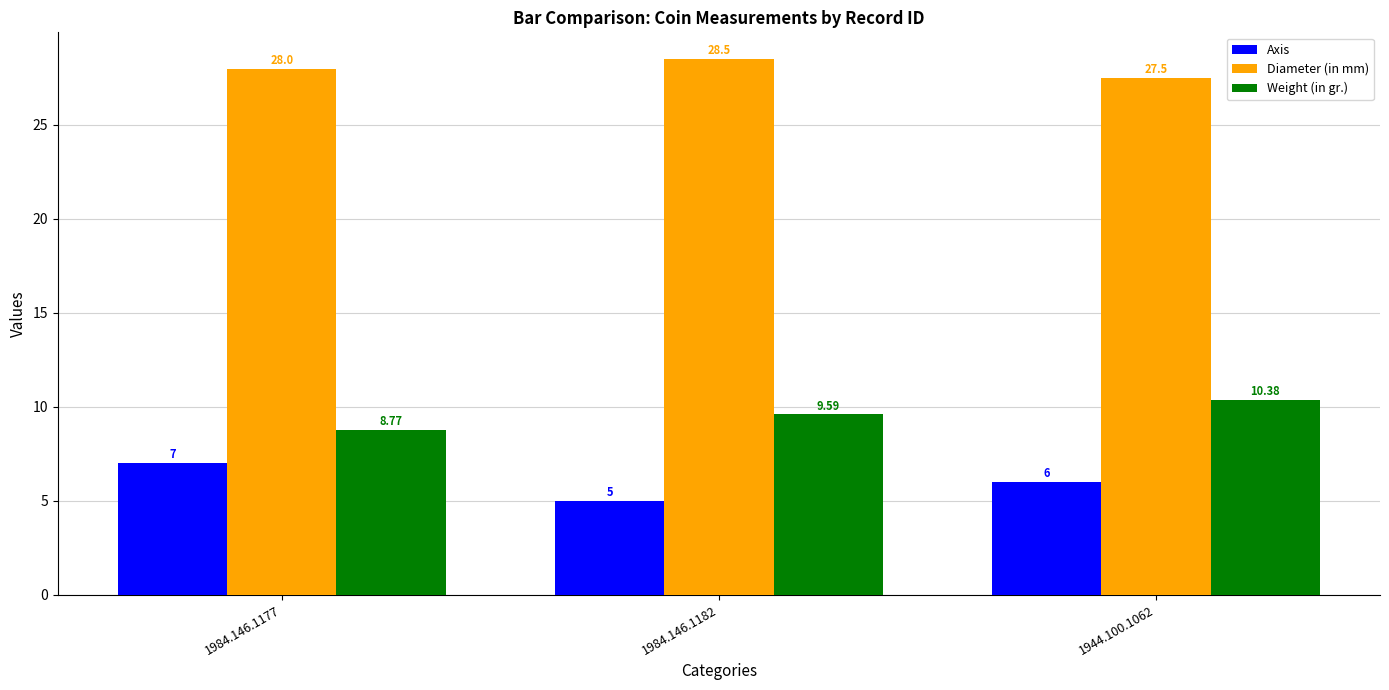

What is the label of the 1st bar from the left?

1984.146.1177